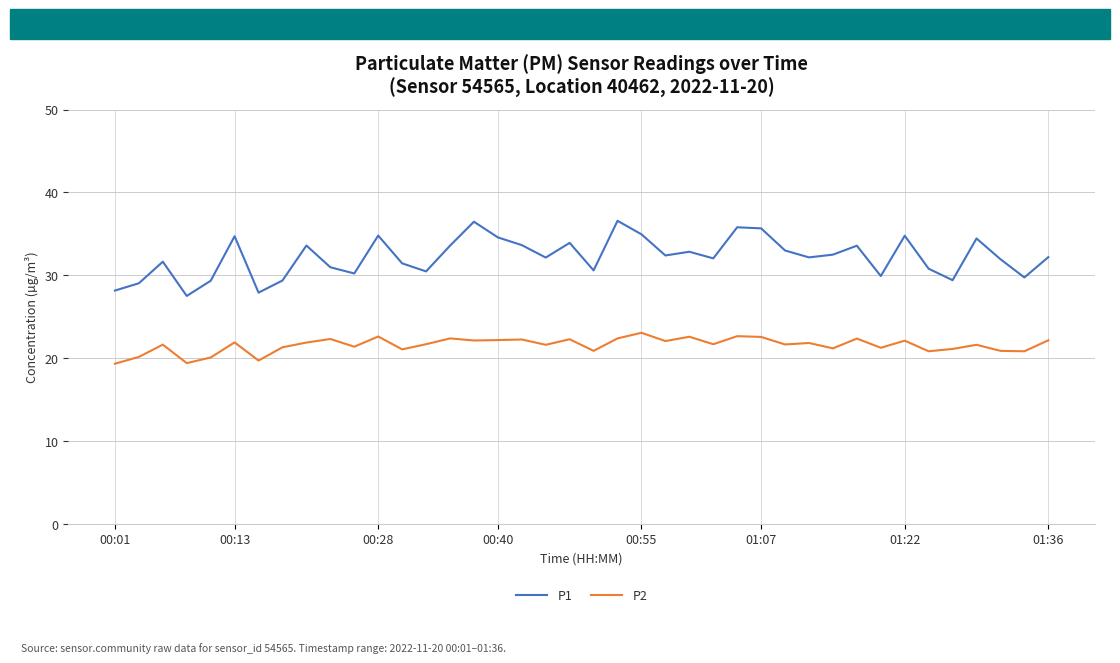

True or false: P2 and P1 cross at least once.

False